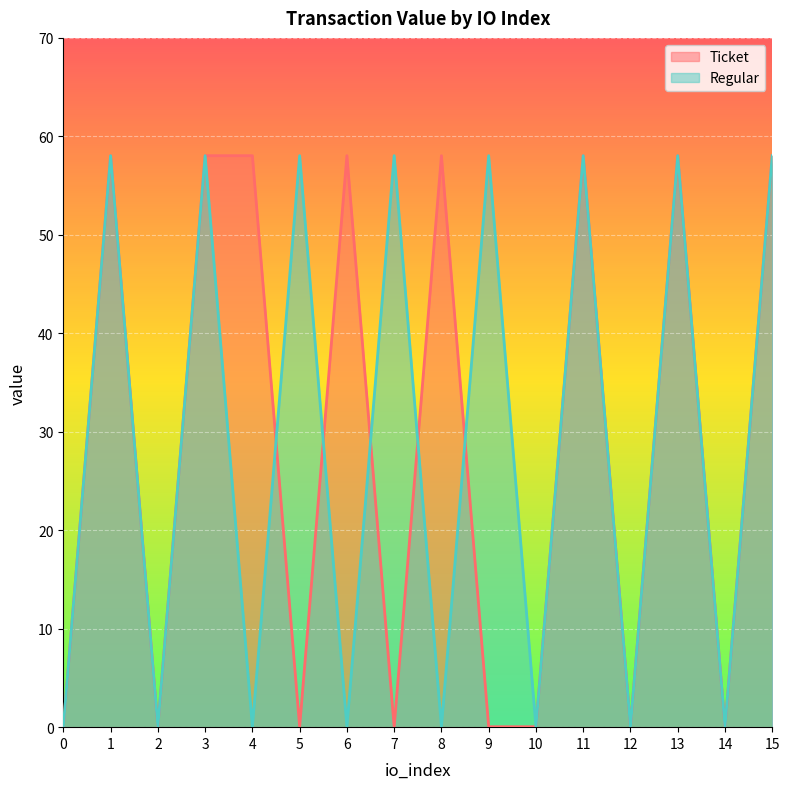

Which series has the widest spread of values?

Ticket